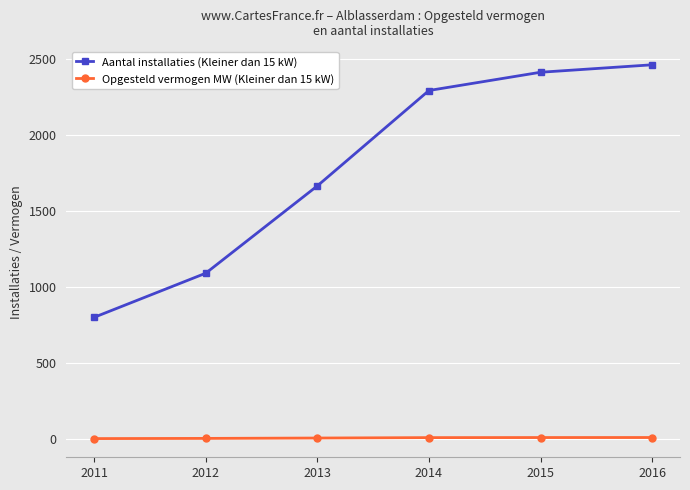

What is the lowest value of the Opgesteld vermogen MW (Kleiner dan 15 kW) series?

2.7